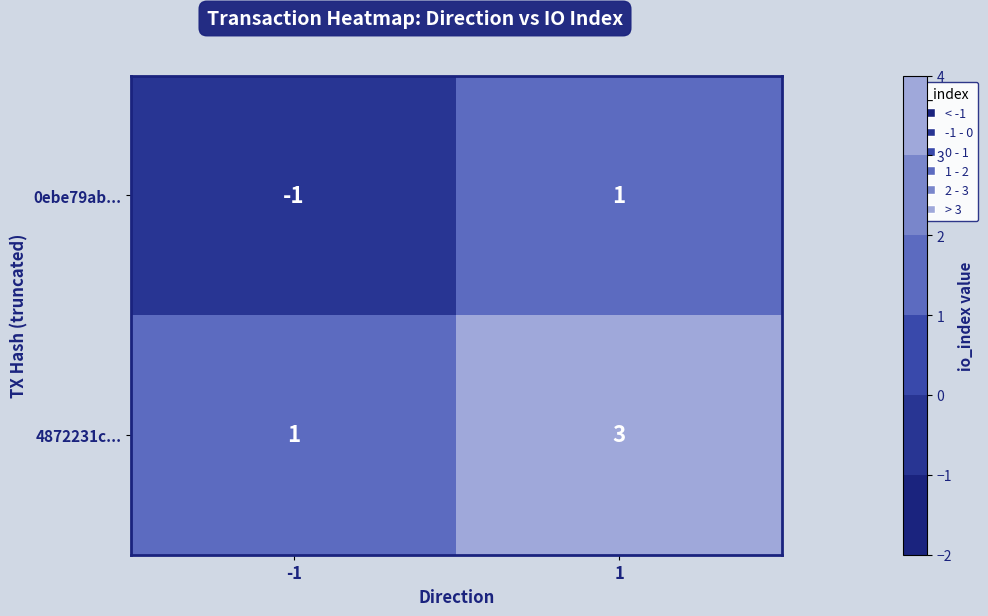

The value of 0ebe79ab... at 1 is 0. True or false?

False